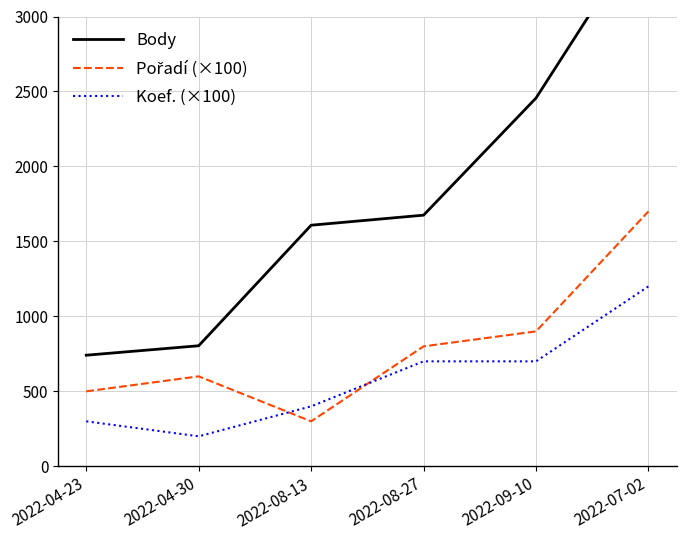

Reading right to left, list all the values displayed in this chart.

Body: 2022-07-02=3623	2022-09-10=2456	2022-08-27=1675	2022-08-13=1608	2022-04-30=804	2022-04-23=741
Pořadí (×100): 2022-07-02=1700	2022-09-10=900	2022-08-27=800	2022-08-13=300	2022-04-30=600	2022-04-23=500
Koef. (×100): 2022-07-02=1200	2022-09-10=700	2022-08-27=700	2022-08-13=400	2022-04-30=200	2022-04-23=300